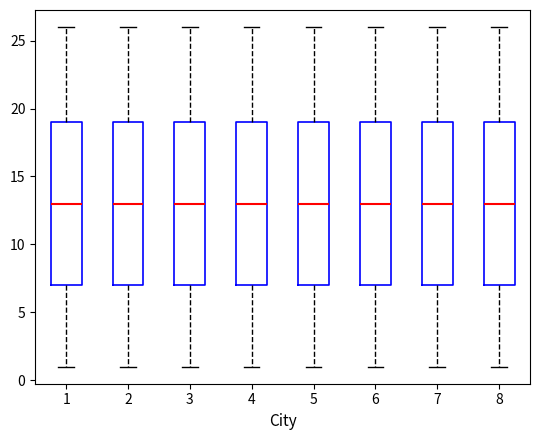

Reading left to right, transcribe this box plot: for each box, give where its median line is, the range the box spans, and where its two whiskers end, as read against the y-axis. The values are not printed on the chart, so give them approximately, as read against the axis.

1: median 13, box 7 to 19, whiskers 1 to 26
2: median 13, box 7 to 19, whiskers 1 to 26
3: median 13, box 7 to 19, whiskers 1 to 26
4: median 13, box 7 to 19, whiskers 1 to 26
5: median 13, box 7 to 19, whiskers 1 to 26
6: median 13, box 7 to 19, whiskers 1 to 26
7: median 13, box 7 to 19, whiskers 1 to 26
8: median 13, box 7 to 19, whiskers 1 to 26